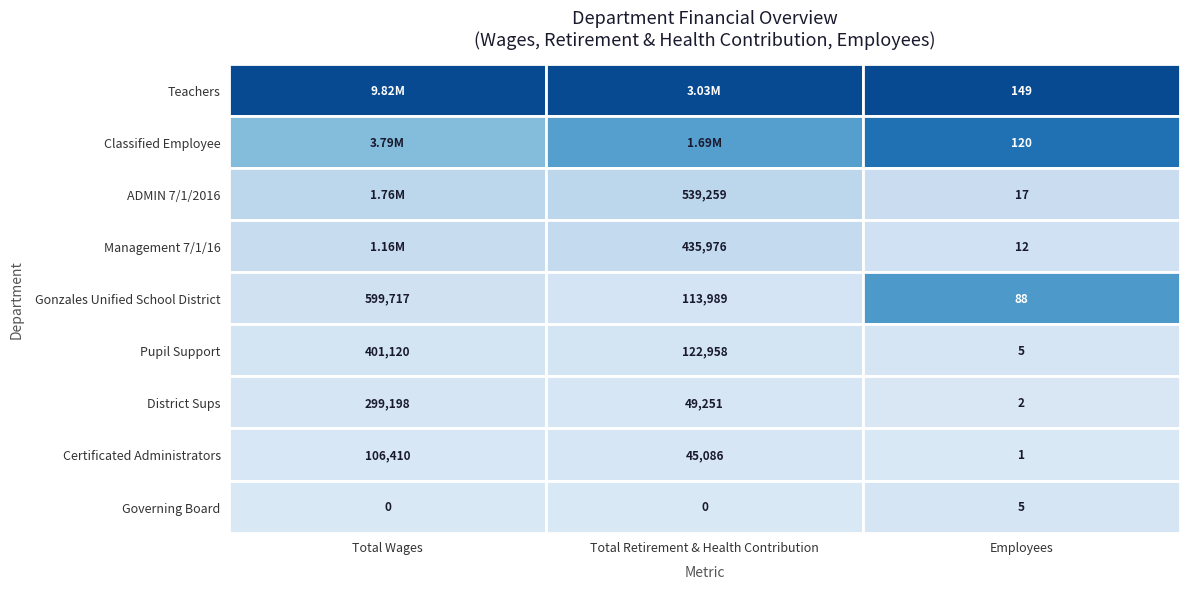

What is the total value across all series at 0?

17943060